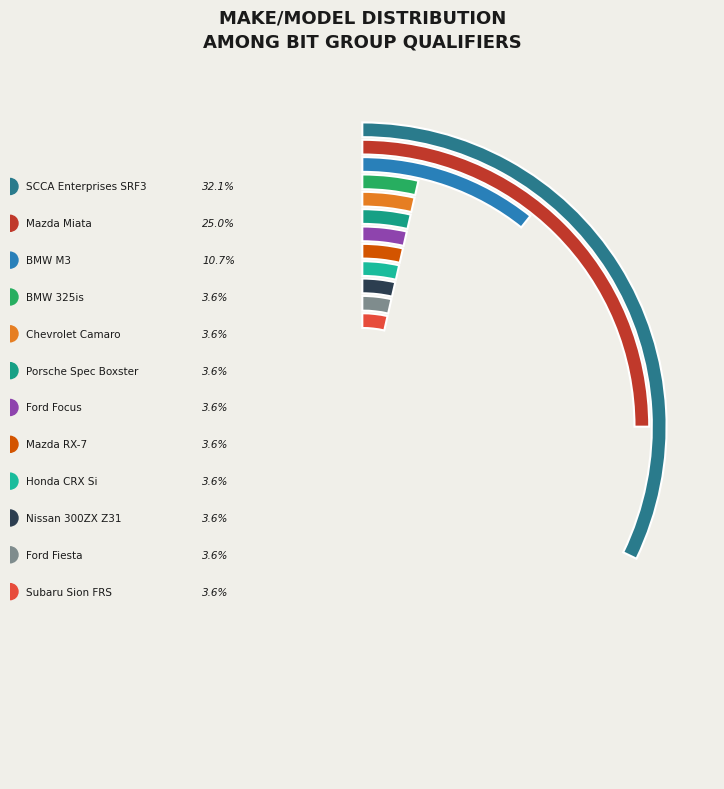

Is SCCA Enterprises SRF3 the majority of the pie?

No